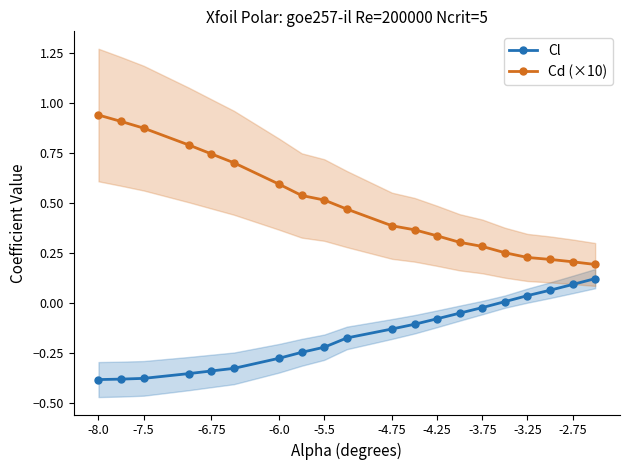

How many data points in Cl are less than 0?

15